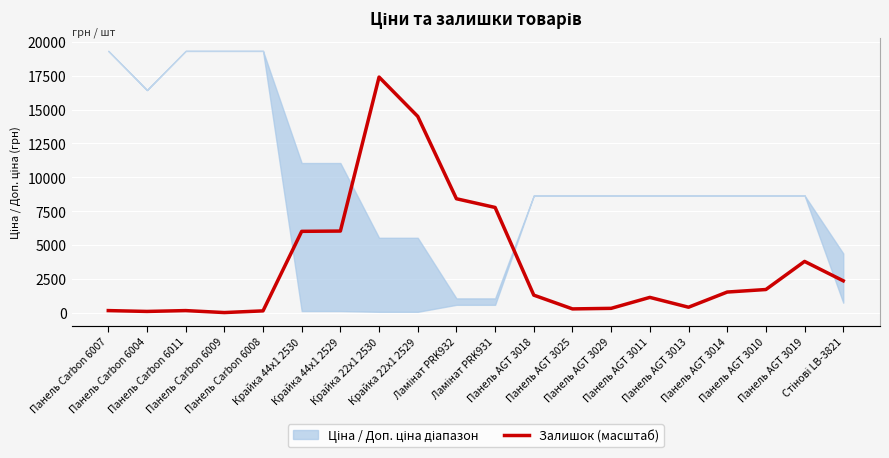

What is the label of the 10th point from the left?

Ламінат PRK932